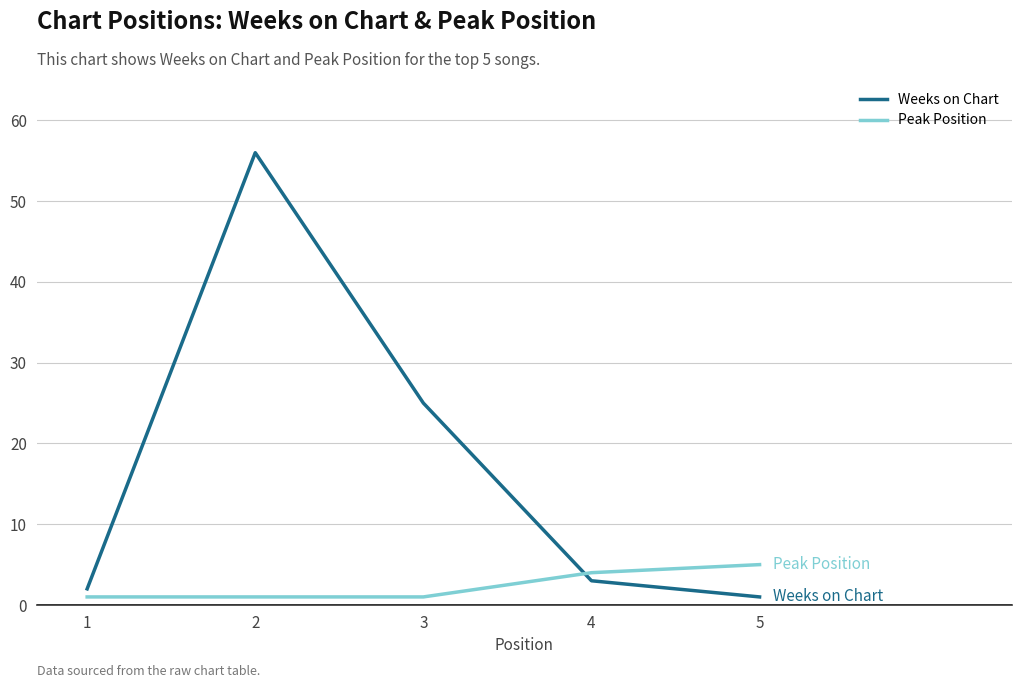

What is the smallest value displayed?

1